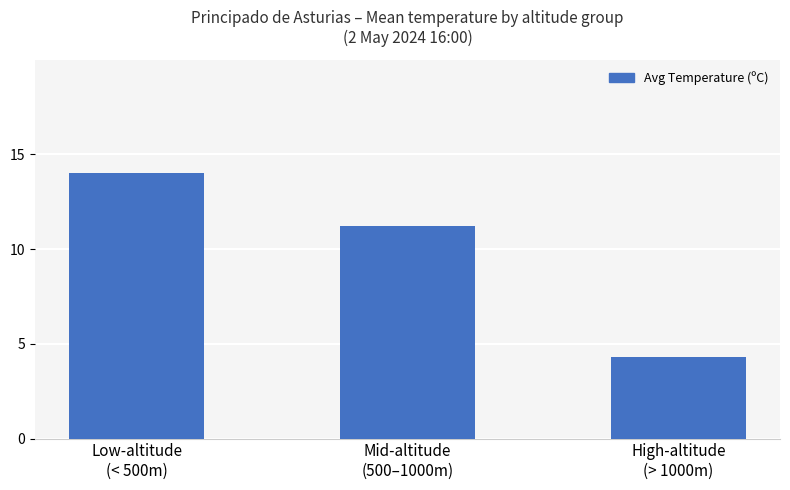

What is the ratio of the value at High-altitude
(> 1000m) to the value at Low-altitude
(< 500m)?

0.3